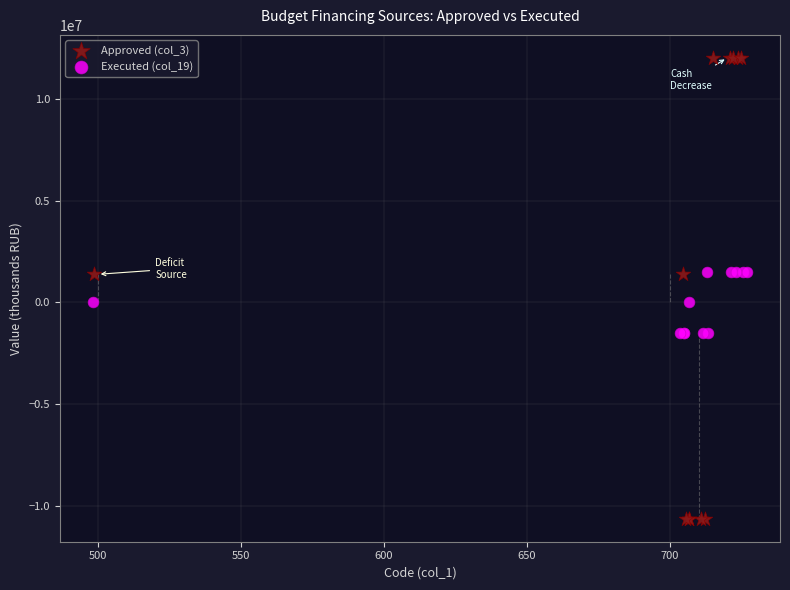

Which series reaches the maximum Y coordinate?

Approved (col_3)